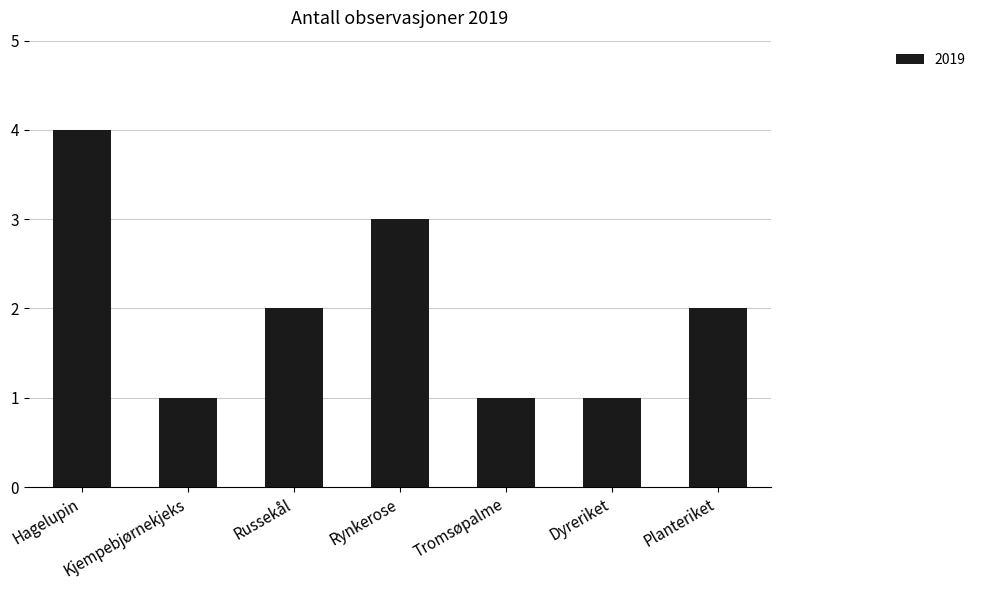

How many bars are there in total?

7